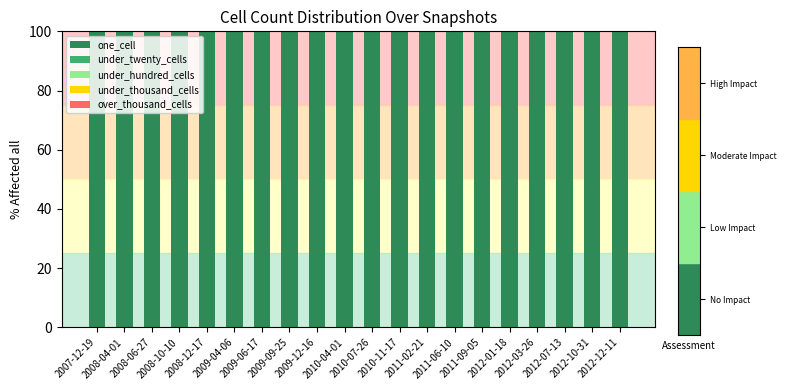

What position from the right is 2012-10-31?

2